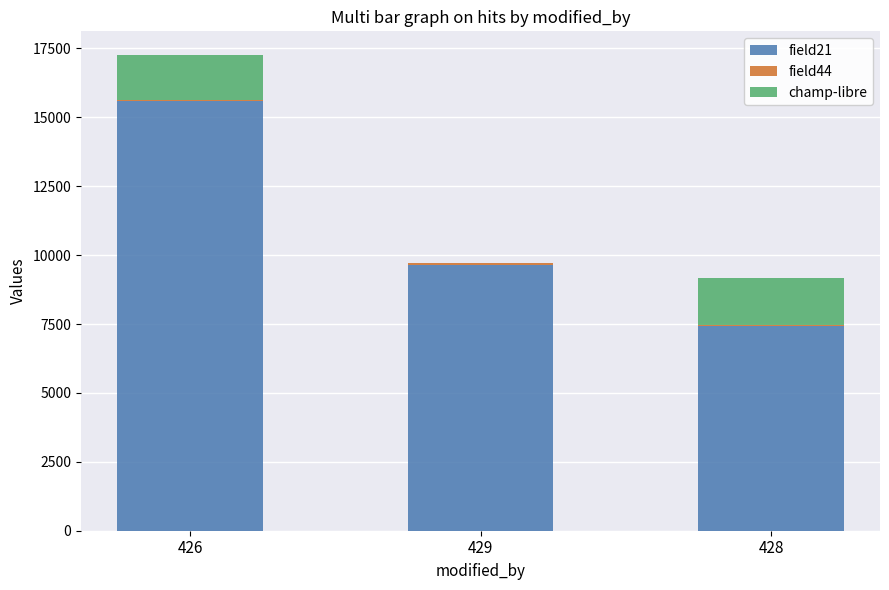

At which category is the sum across all series the highest?

426